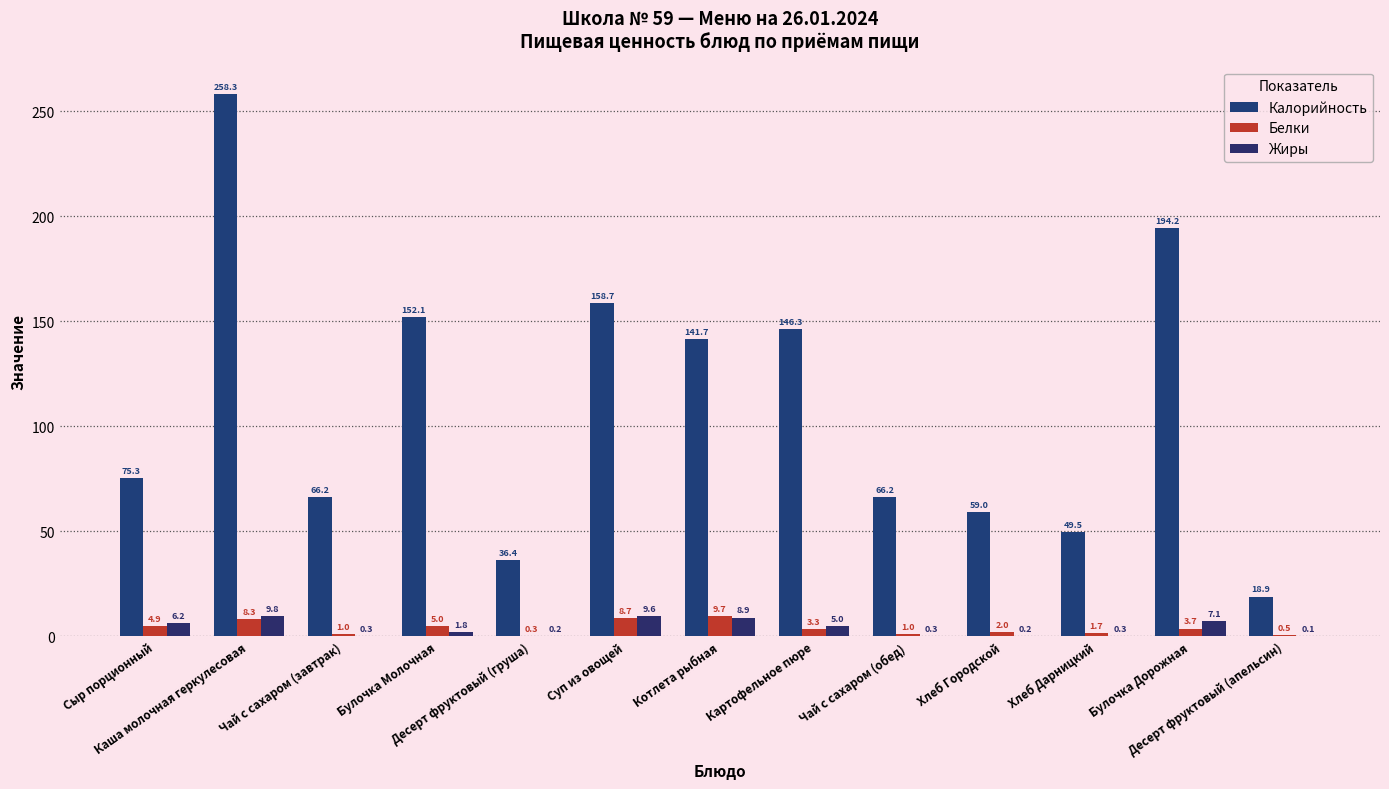

At which category is the sum across all series the highest?

Каша молочная геркулесовая